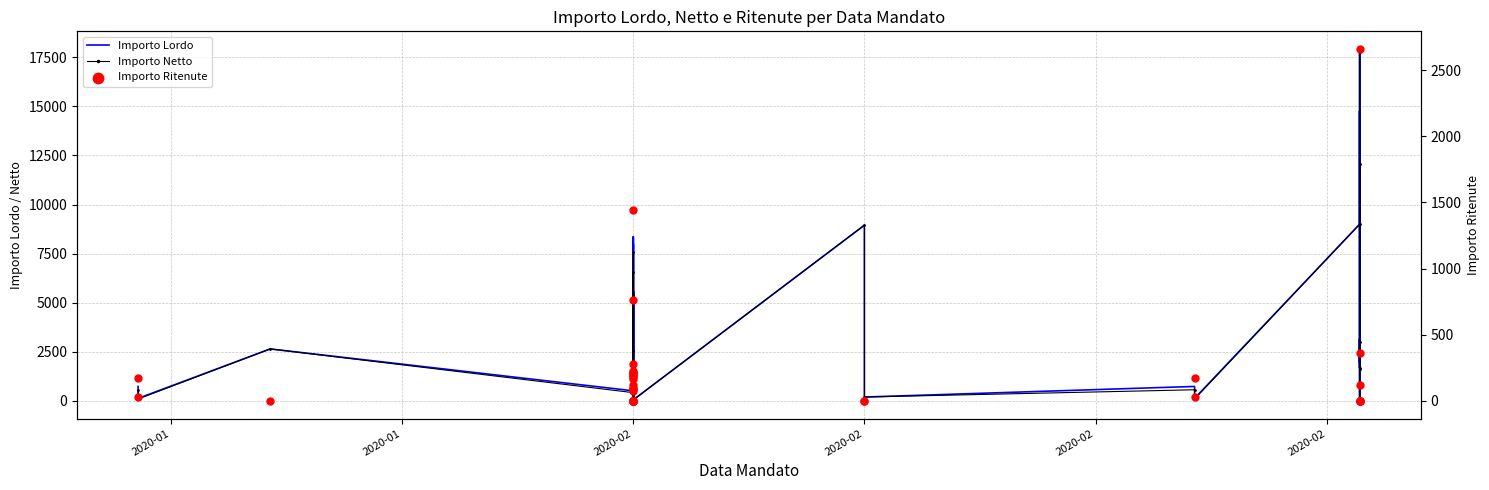

What is the total value across all series at 2020-02?

5297.7